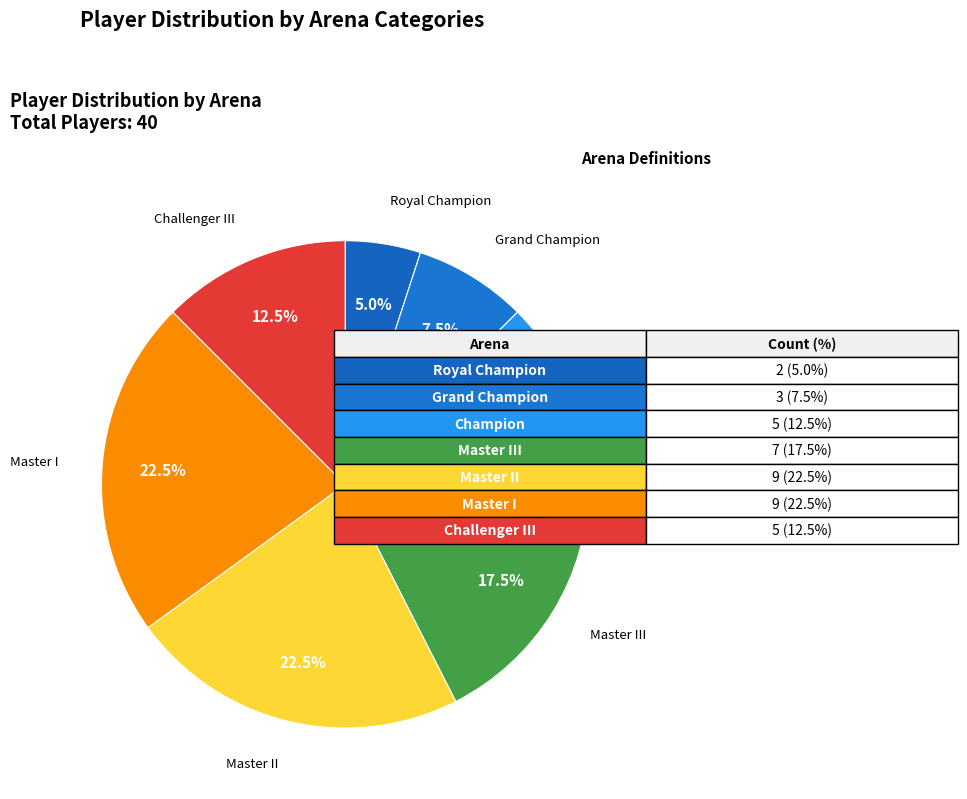

To the nearest percent, what is the average slice percentage?

14%